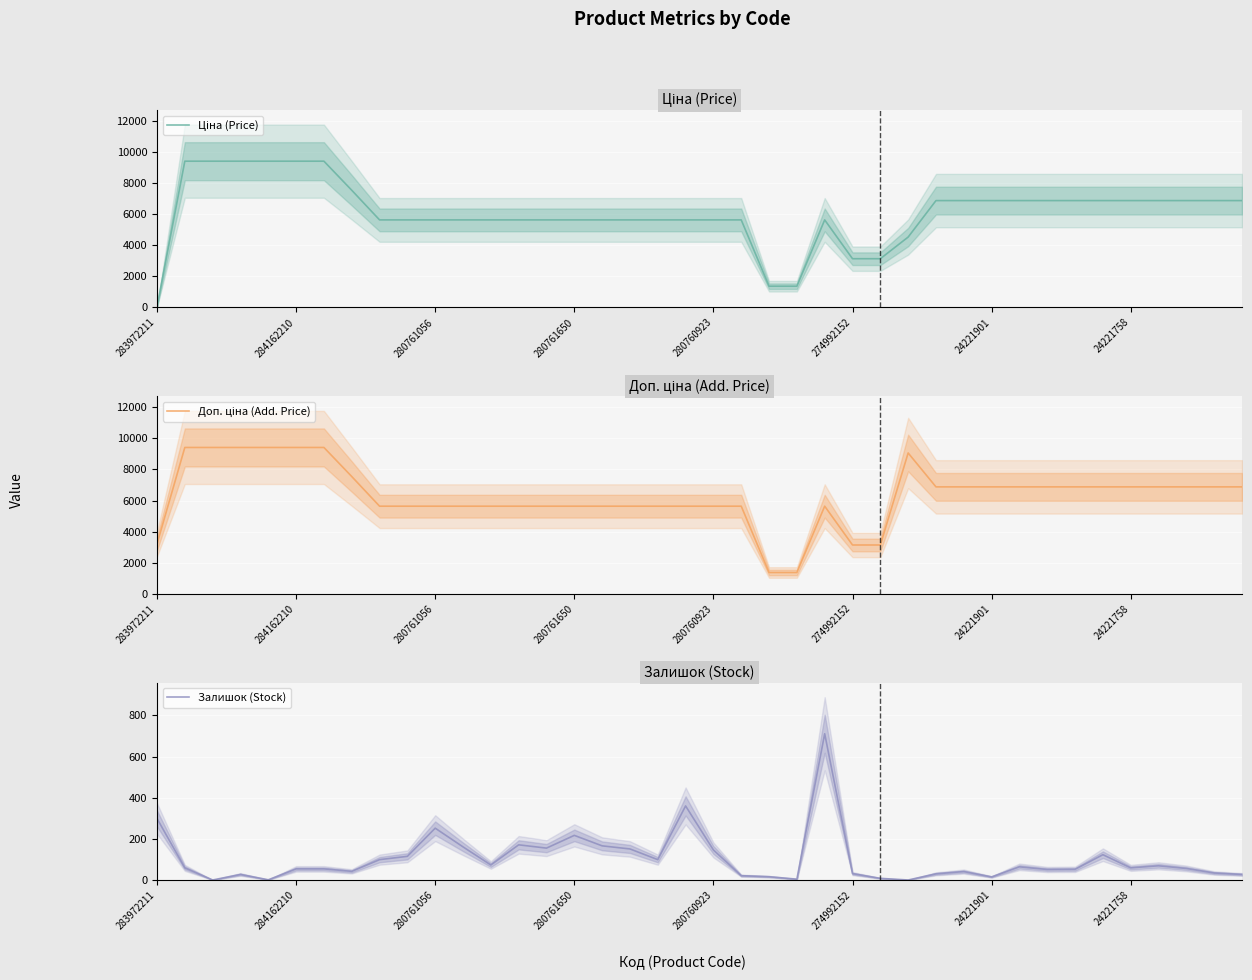

Rank the series at 283972211 from lowest to highest value.

Ціна (Price), Залишок (Stock), Доп. ціна (Add. Price)